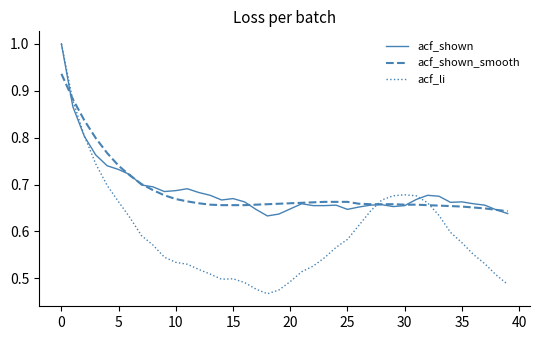

What is the difference between the second highest and second lowest values in the acf_shown series?

0.2